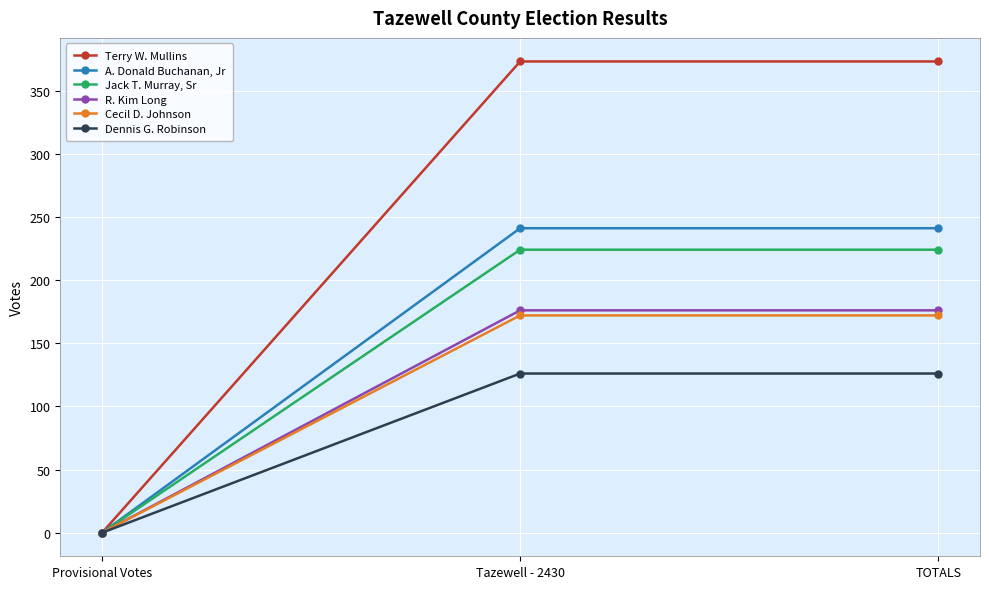

What is the difference between the R. Kim Long values at Tazewell - 2430 and Provisional Votes?

176